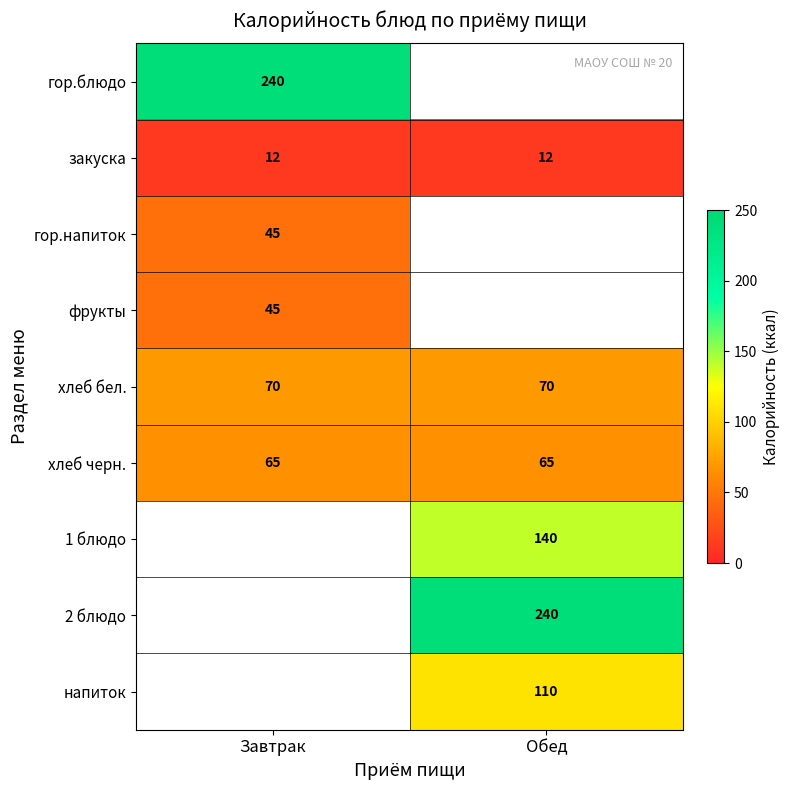

At how many categories does at least one series exceed 106?

2